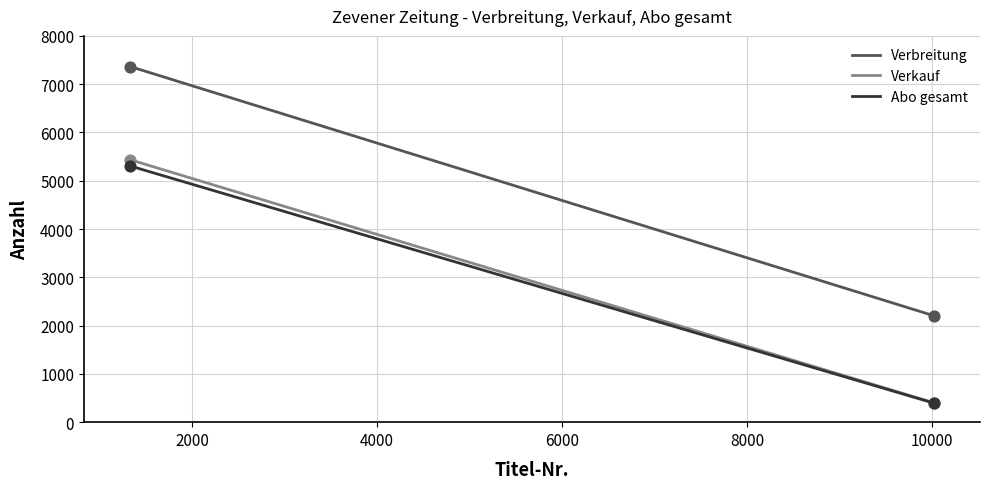

True or false: Abo gesamt and Verbreitung cross at least once.

False